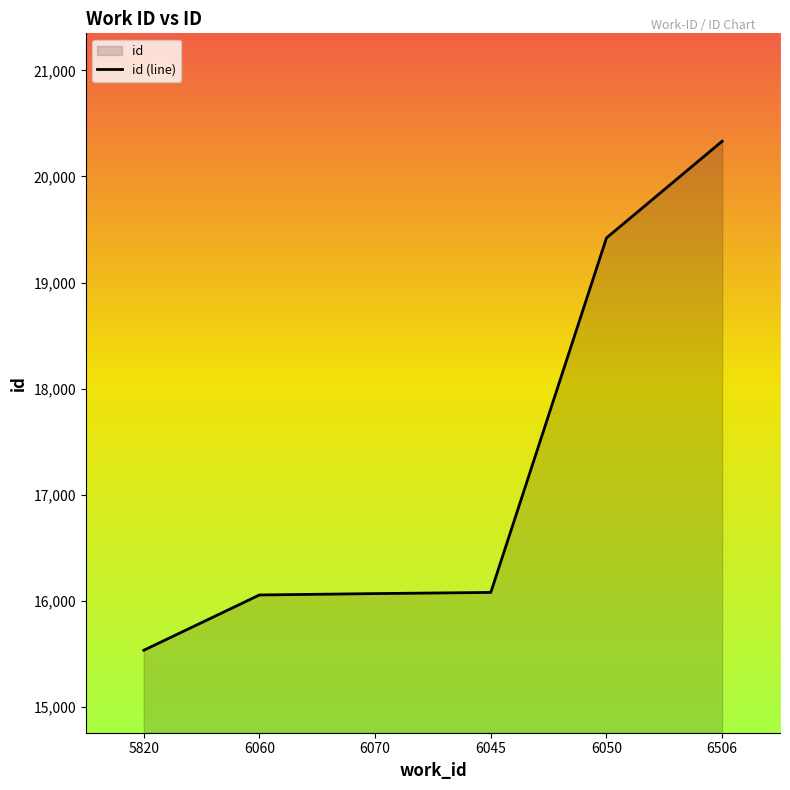

Reading left to right, what are all the values shown in this chart?

15536	16057	16070	16081	19421	20332